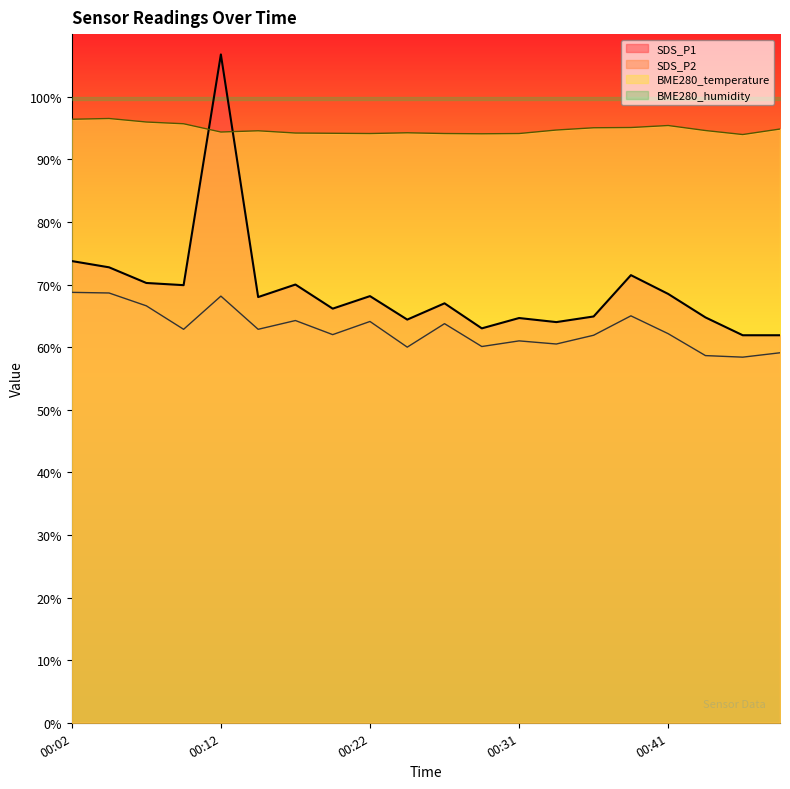

True or false: SDS_P2 and BME280_temperature intersect in this chart.

False